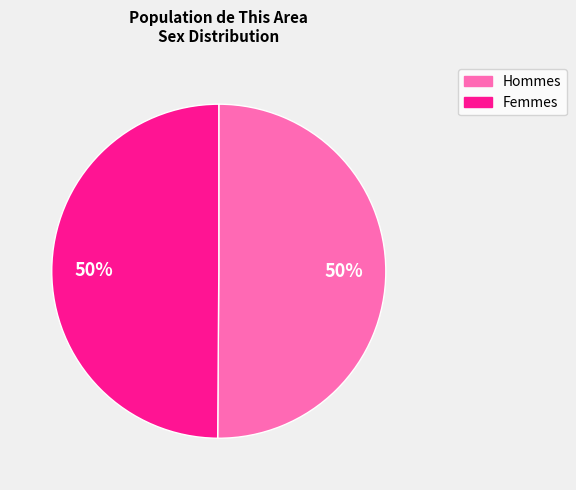

Count the number of slices in the pie.

2